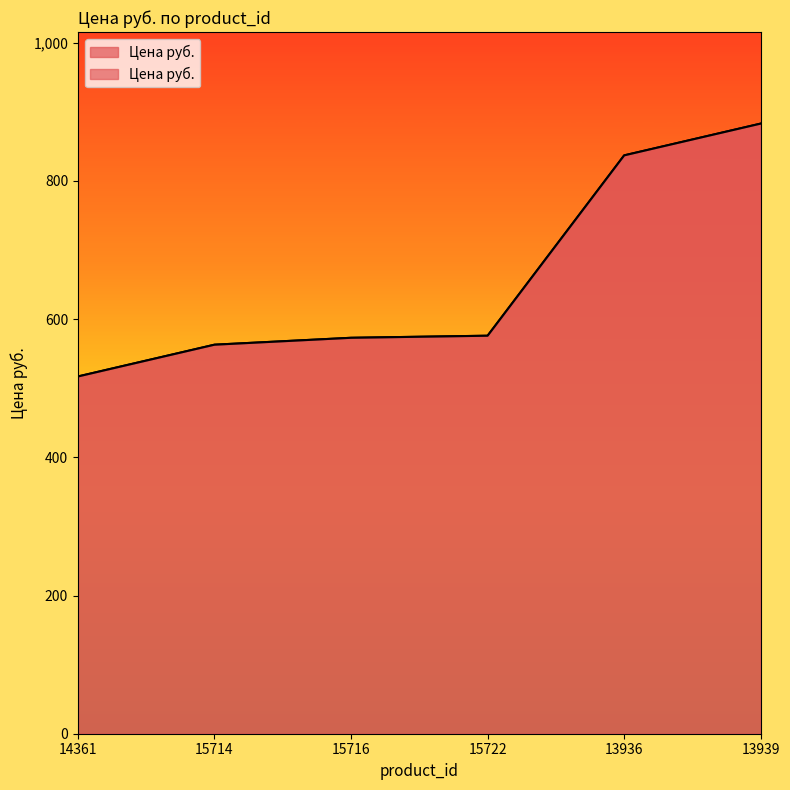

Reading right to left, what are all the values shown in this chart?

13939=883	13936=837	15722=576	15716=573	15714=563	14361=517